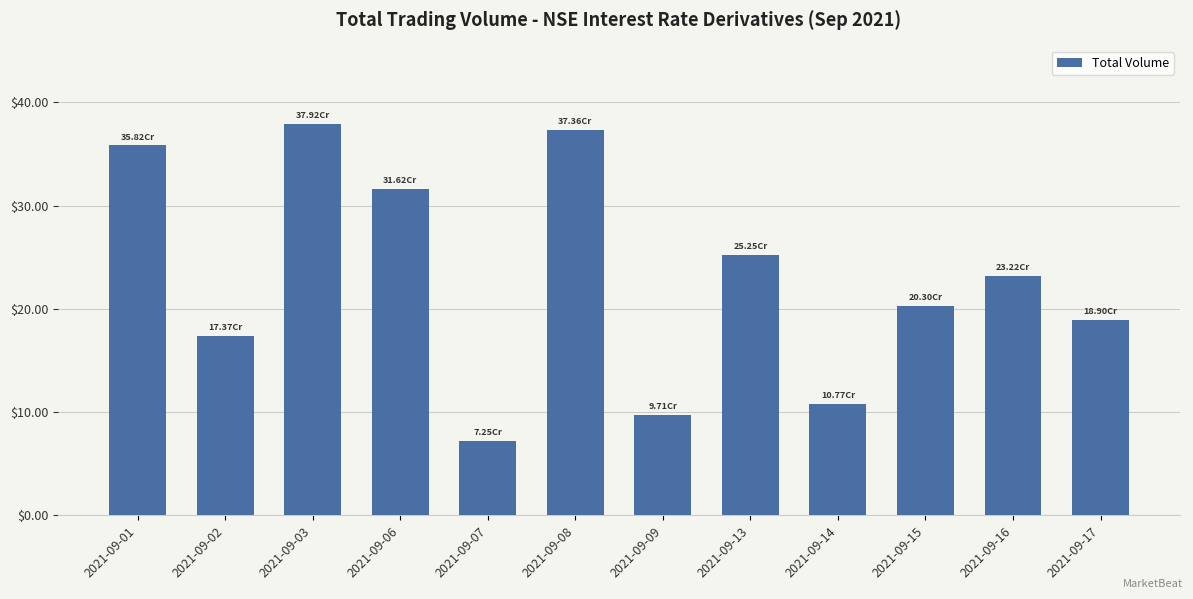

Reading left to right, transcribe all the data shown in this chart.

2021-09-01=358158970	2021-09-02=173730435	2021-09-03=379234310	2021-09-06=316161765	2021-09-07=72461165	2021-09-08=373620695	2021-09-09=97067335	2021-09-13=252506685	2021-09-14=107692315	2021-09-15=203027760	2021-09-16=232193890	2021-09-17=189019345